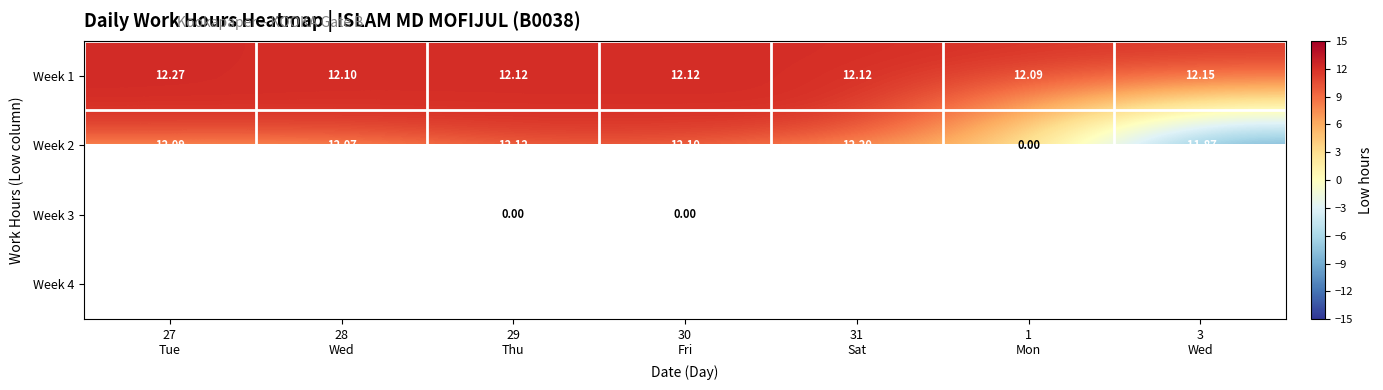

How many data points in Week 2 are less than 12?

2